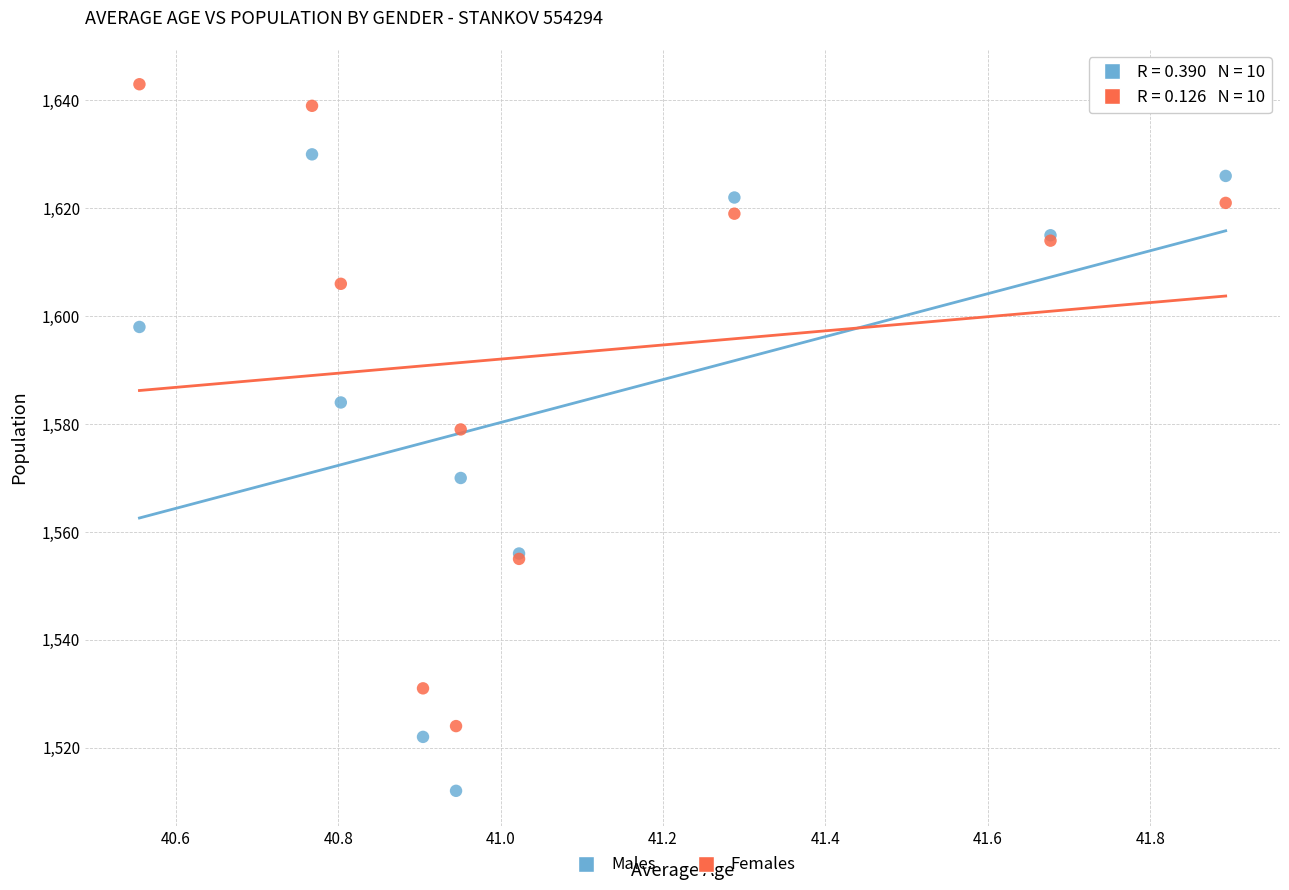

Which series reaches the maximum Y coordinate?

Females